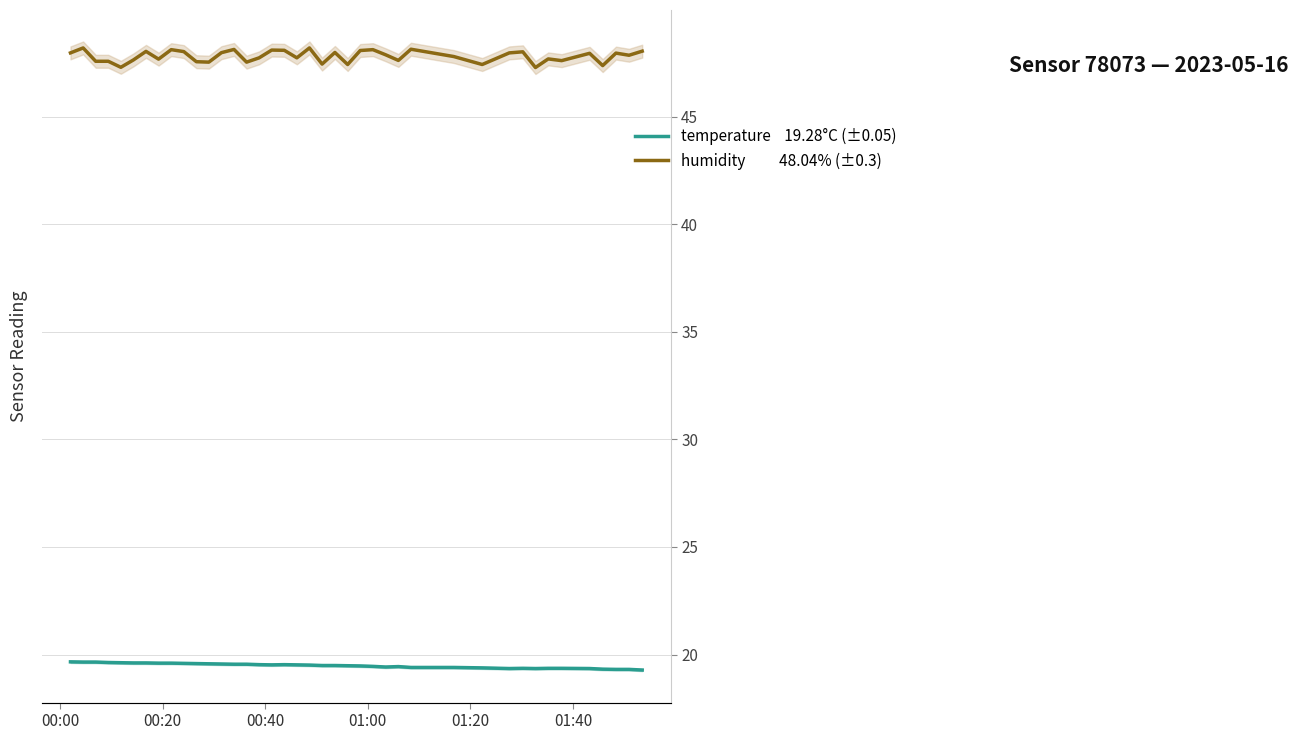

True or false: humidity and temperature cross at least once.

False